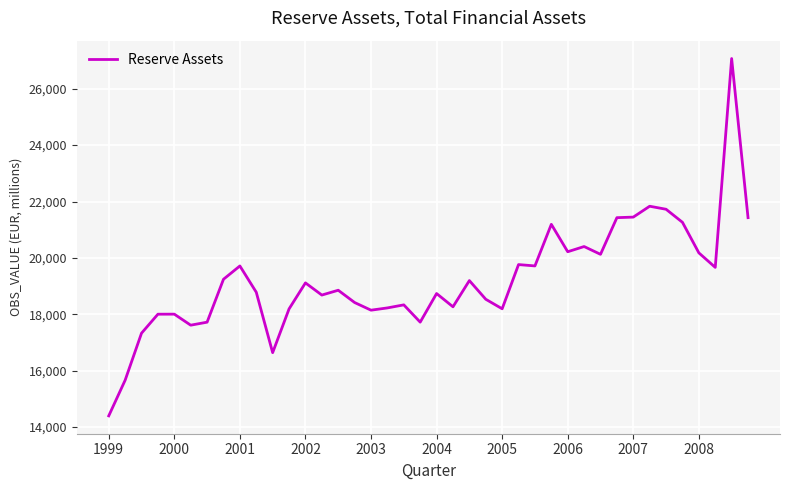

What is the difference between the maximum and minimum values?

12673.7